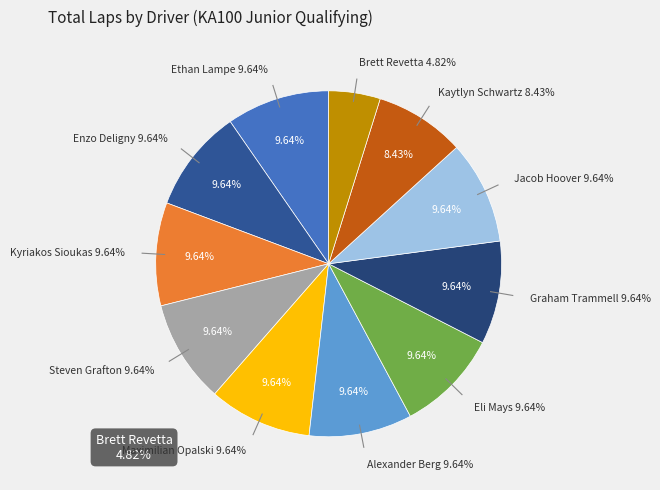

Does Graham Trammell account for over 50% of the chart?

No